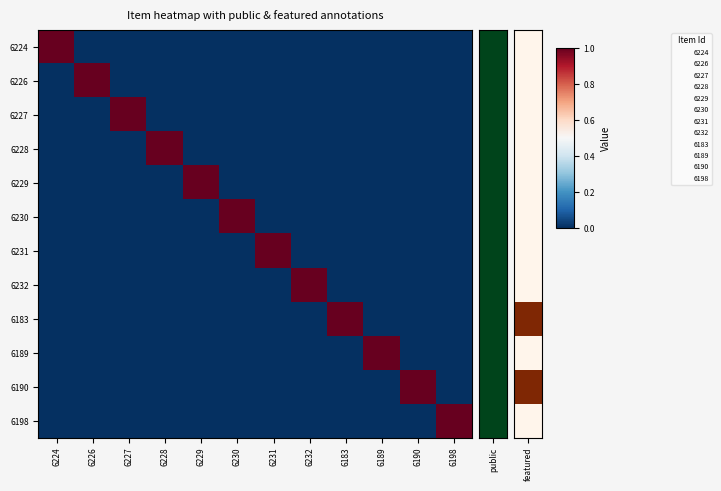

What is the difference between the highest and lowest values at 6230?

1